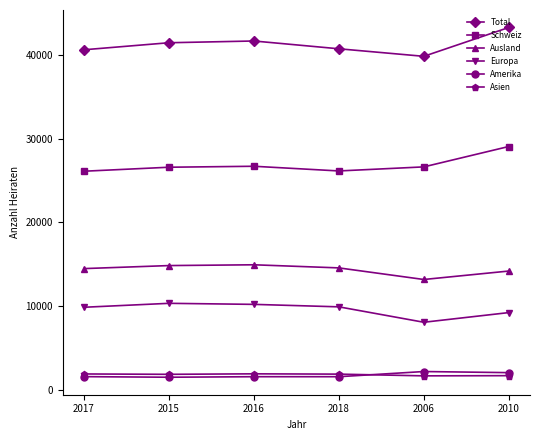

What are all the series names shown in the legend?

Total, Schweiz, Ausland, Europa, Amerika, Asien